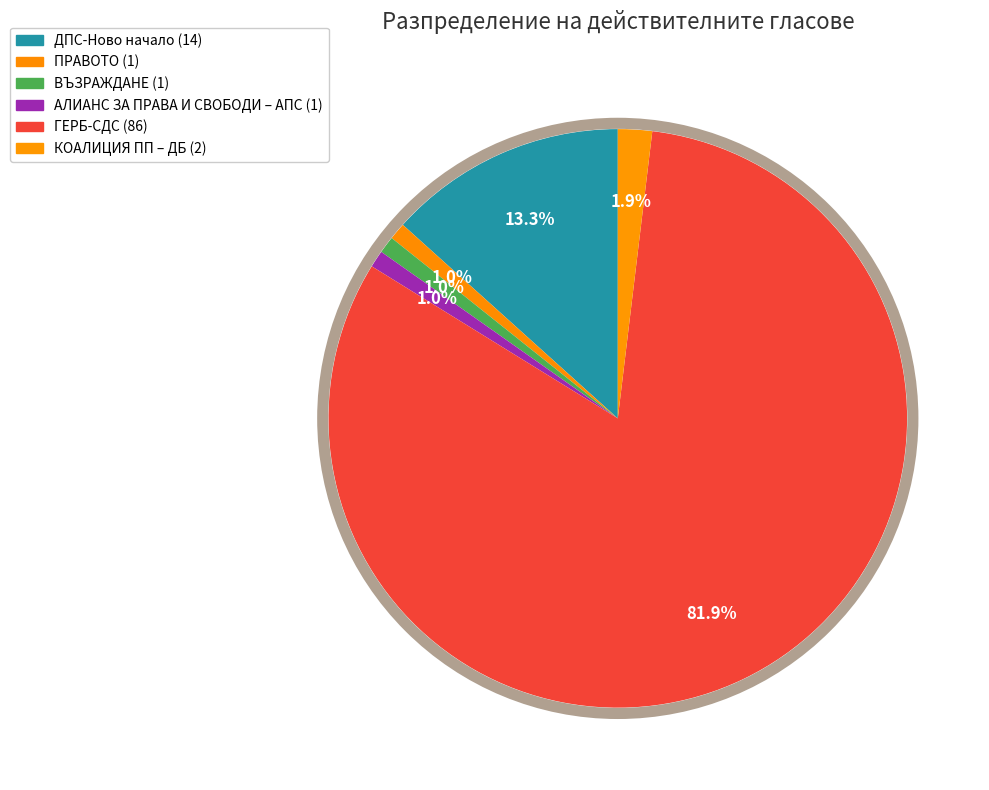

Is it true that АЛИАНС ЗА ПРАВА И СВОБОДИ – АПС is 1% of the pie?

True